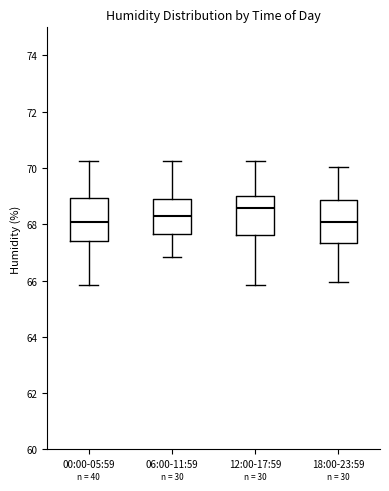

Where is the lower edge of the box for 12:00-17:59 on the y-axis? The values are not printed on the chart, so give them approximately, as read against the axis.

67.6